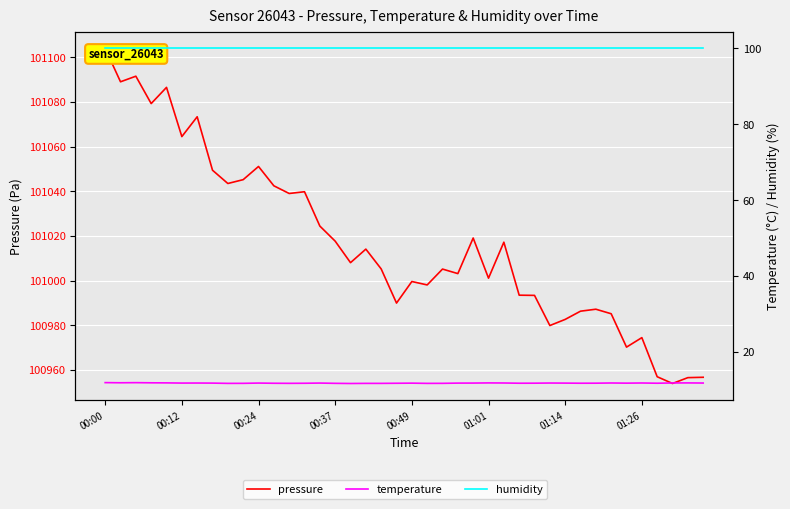

Reading left to right, list all the values displayed in this chart.

pressure: 101103.9	101089.0	101091.5	101079.2	101086.5	101064.5	101073.3	101049.4	101043.5	101045.2	101051.1	101042.4	101039.0	101039.8	101024.4	101017.7	101008.0	101014.1	101005.2	100989.9	100999.6	100998.1	101005.2	101003.1	101019.1	101001.1	101017.2	100993.5	100993.4	100979.9	100982.6	100986.3	100987.2	100985.2	100970.2	100974.5	100957.0	100953.9	100956.6	100956.7
temperature: 11.9	11.8	11.9	11.8	11.8	11.8	11.8	11.8	11.7	11.7	11.8	11.7	11.7	11.7	11.8	11.7	11.7	11.7	11.7	11.7	11.7	11.7	11.7	11.8	11.8	11.8	11.8	11.7	11.7	11.8	11.8	11.7	11.7	11.8	11.7	11.8	11.7	11.8	11.8	11.8
humidity: 100.0	100.0	100.0	100.0	100.0	100.0	100.0	100.0	100.0	100.0	100.0	100.0	100.0	100.0	100.0	100.0	100.0	100.0	100.0	100.0	100.0	100.0	100.0	100.0	100.0	100.0	100.0	100.0	100.0	100.0	100.0	100.0	100.0	100.0	100.0	100.0	100.0	100.0	100.0	100.0